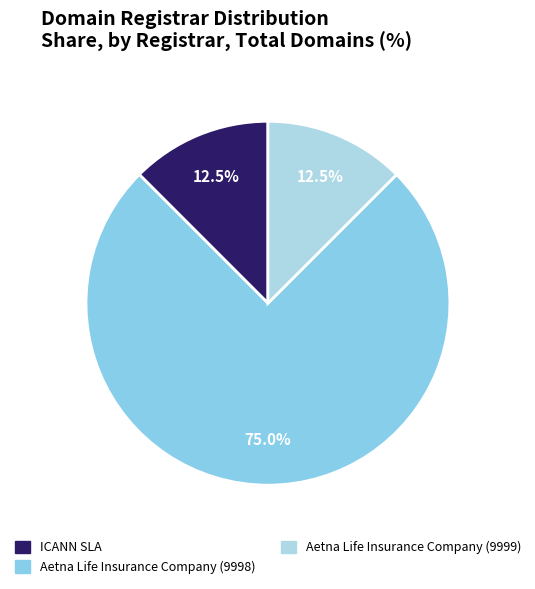

How many slices are in this pie chart?

3